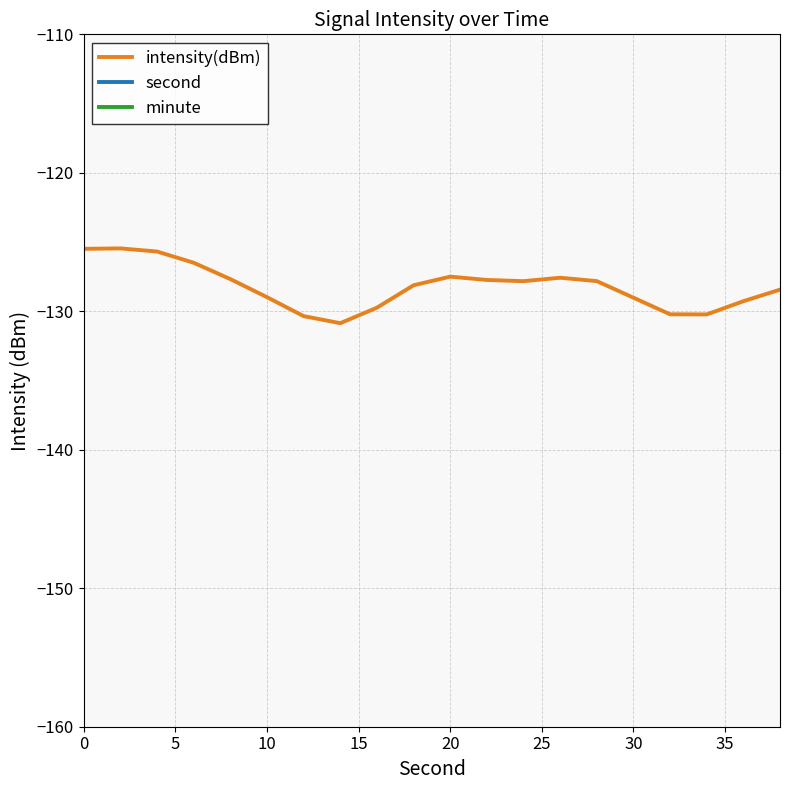

What is the maximum value for intensity(dBm)?

-125.5